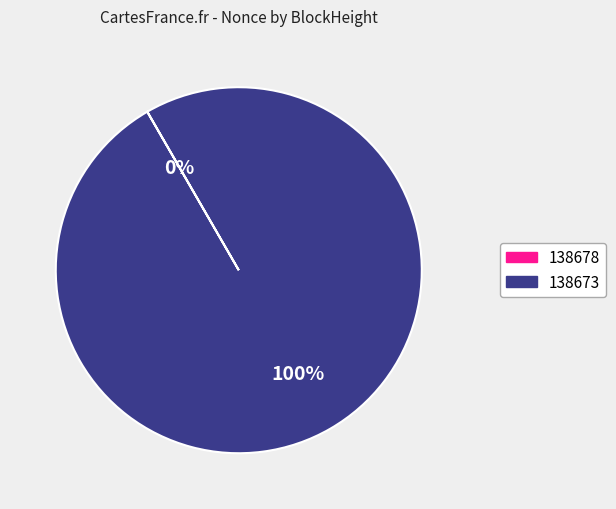

To the nearest percent, what is the difference between the largest and smallest slice percentages?

100%